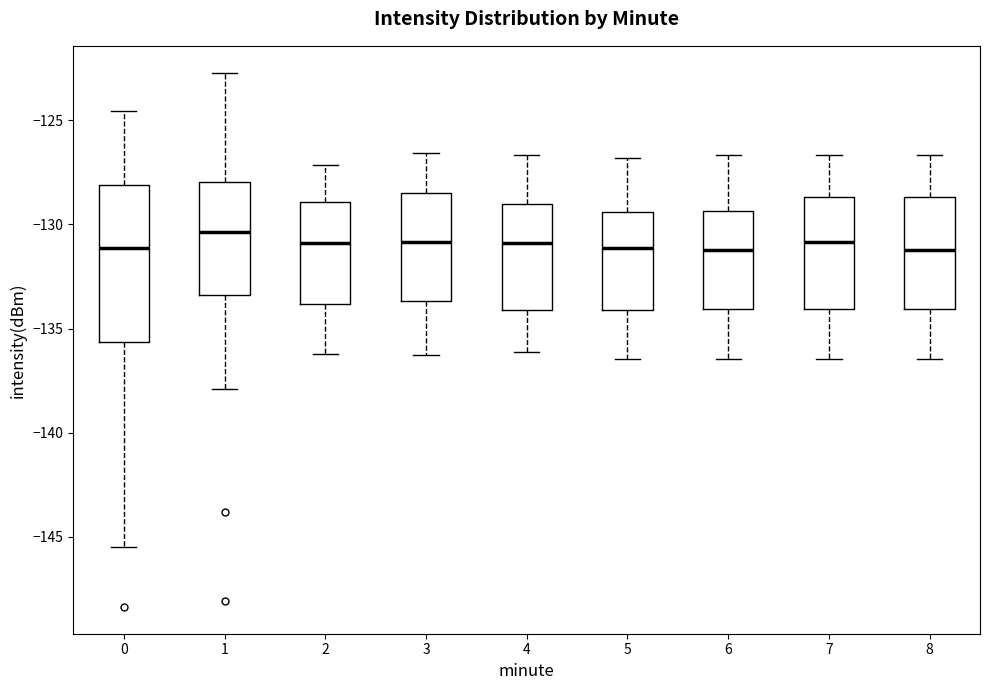

Reading left to right, transcribe this box plot: for each box, give where its median line is, the range the box spans, and where its two whiskers end, as read against the y-axis. The values are not printed on the chart, so give them approximately, as read against the axis.

0: median -131.0, box -135.5 to -128.0, whiskers -145.5 to -124.5
1: median -130.5, box -133.5 to -128.0, whiskers -138.0 to -122.5
2: median -131.0, box -134.0 to -129.0, whiskers -136.0 to -127.0
3: median -131.0, box -133.5 to -128.5, whiskers -136.5 to -126.5
4: median -131.0, box -134.0 to -129.0, whiskers -136.0 to -126.5
5: median -131.0, box -134.0 to -129.5, whiskers -136.5 to -127.0
6: median -131.0, box -134.0 to -129.5, whiskers -136.5 to -126.5
7: median -131.0, box -134.0 to -128.5, whiskers -136.5 to -126.5
8: median -131.0, box -134.0 to -128.5, whiskers -136.5 to -126.5